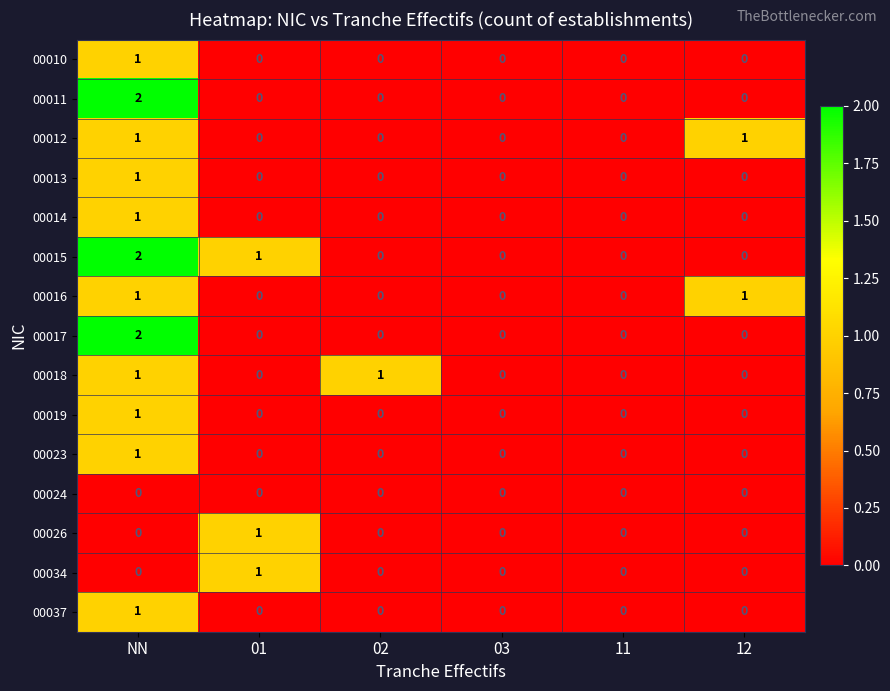

At which category is the sum across all series the highest?

NN